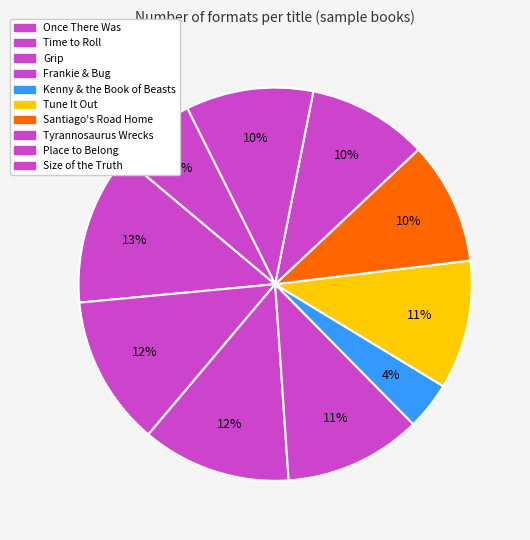

Is the sum of Time to Roll and Tyrannosaurus Wrecks greater than half?

No